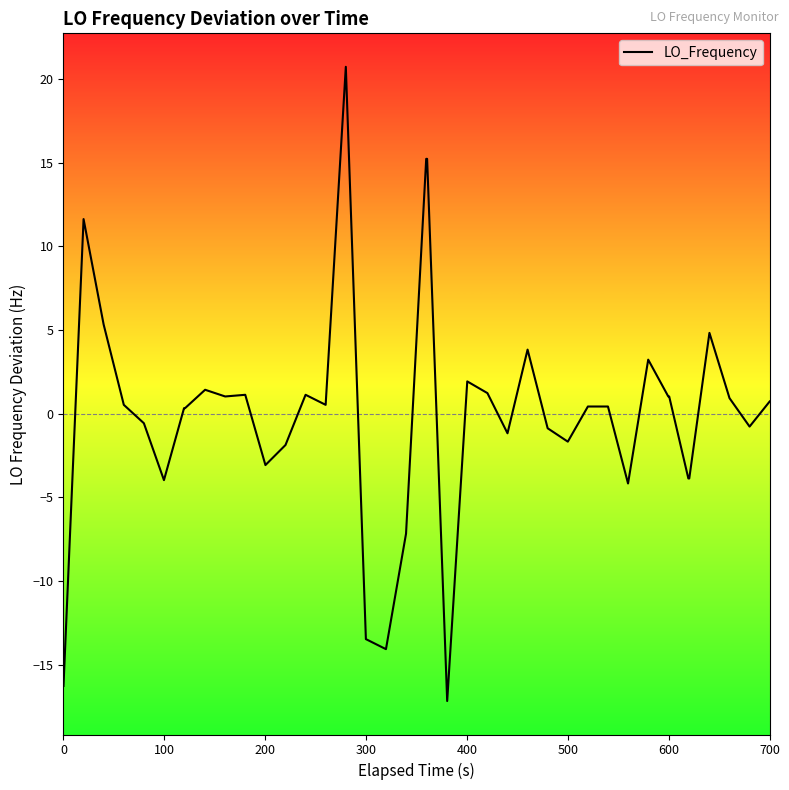

What is the minimum value shown in the chart?

-17.2